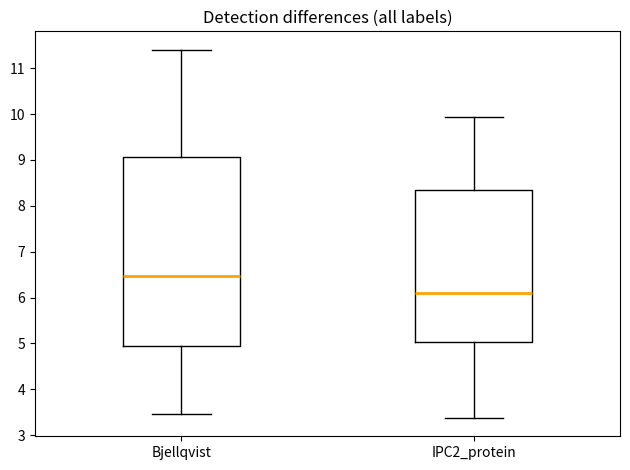

Reading left to right, transcribe this box plot: for each box, give where its median line is, the range the box spans, and where its two whiskers end, as read against the y-axis. The values are not printed on the chart, so give them approximately, as read against the axis.

Bjellqvist: median 6.5, box 5.0 to 9.1, whiskers 3.5 to 11.4
IPC2_protein: median 6.1, box 5.0 to 8.4, whiskers 3.4 to 9.9